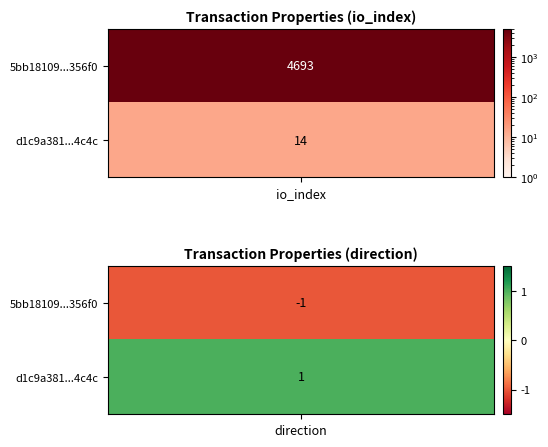

What is the spread (max minus min) of values at direction?

2